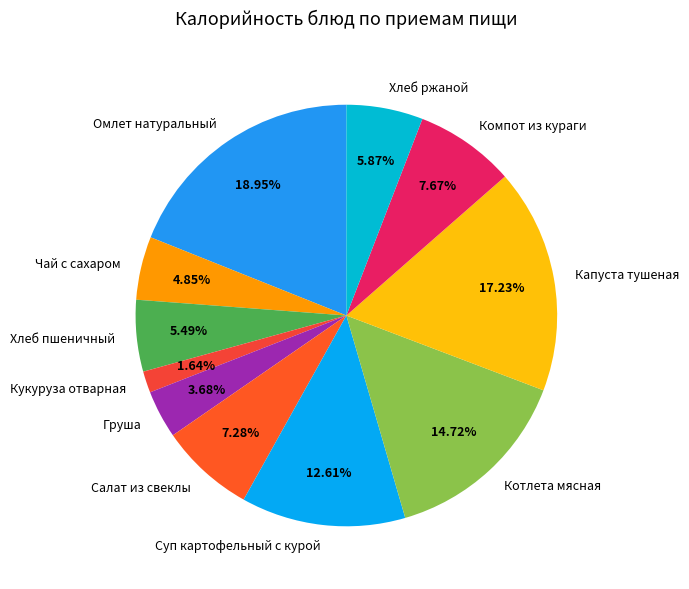

Approximately how many times larger is the value at Чай с сахаром compared to Хлеб пшеничный?

0.9